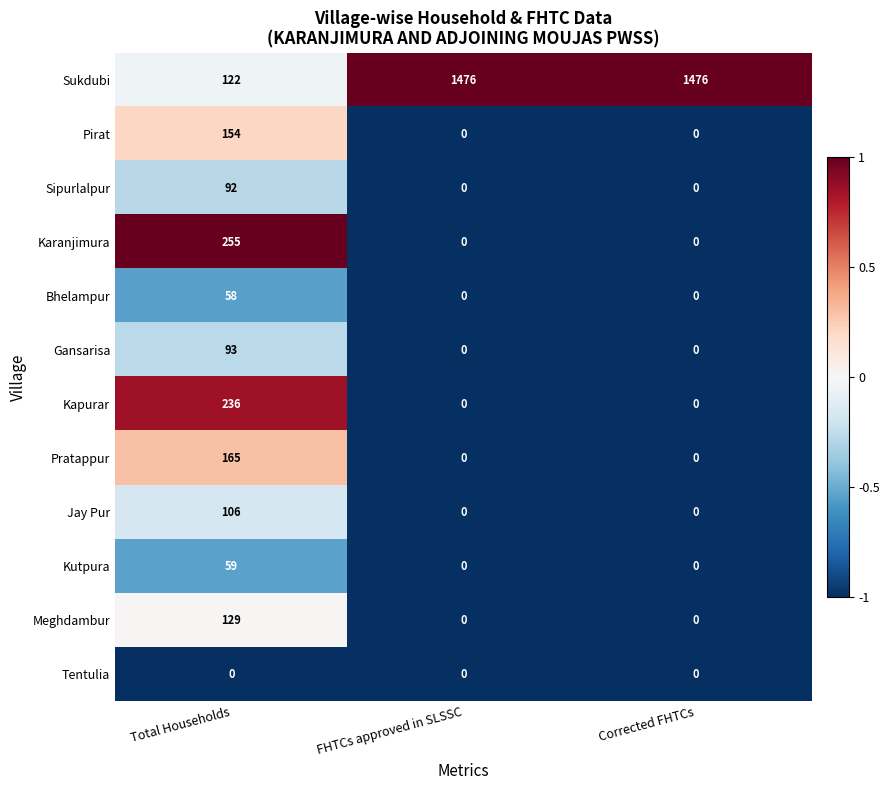

What is the spread (max minus min) of values at Total Households?

255